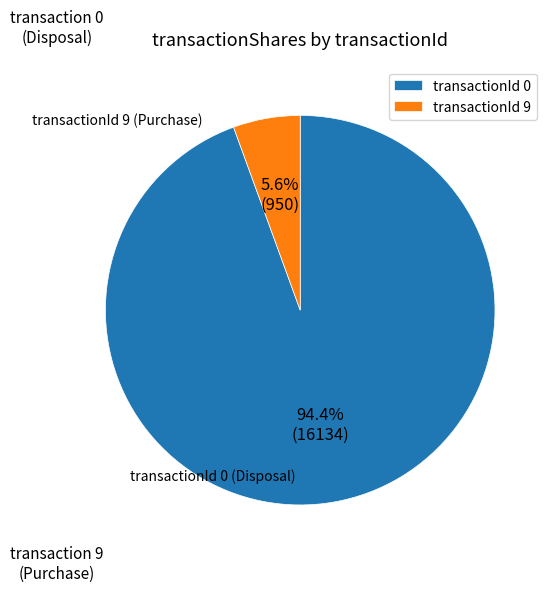

Rank the categories by value from highest to lowest.

transactionId 0, transactionId 9